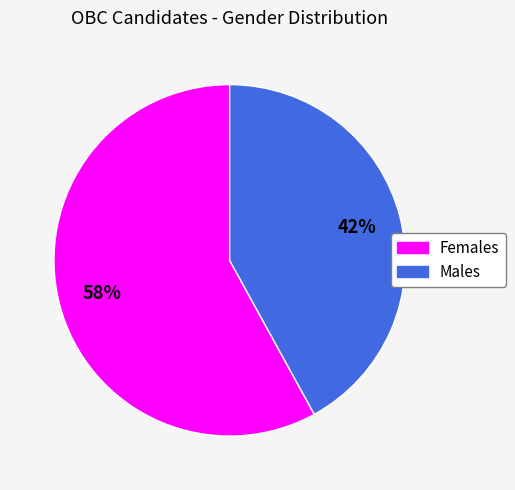

Does any single category account for the majority?

Yes